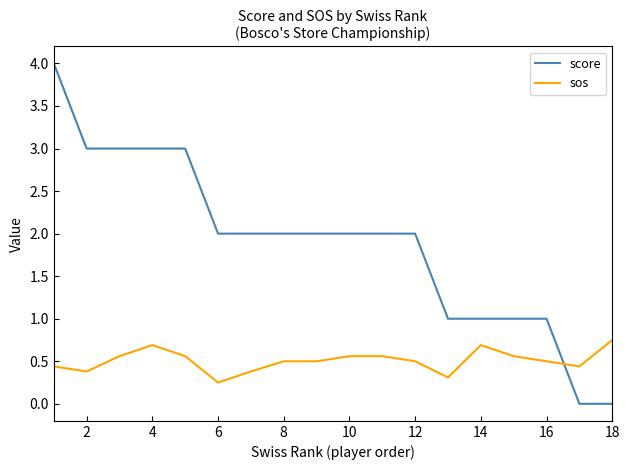

Which series has the widest spread of values?

score